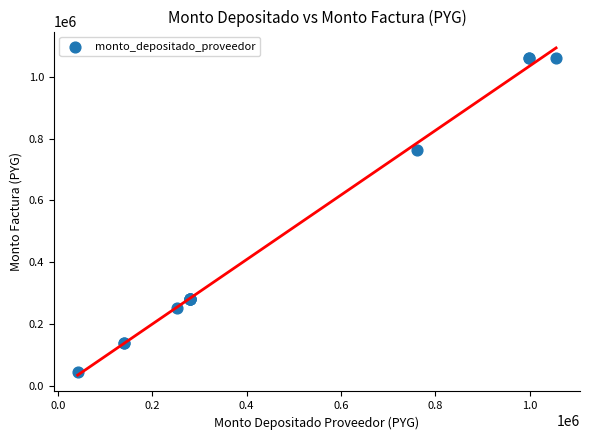

What Y value in the scatter plot is closest to 552000?

764000